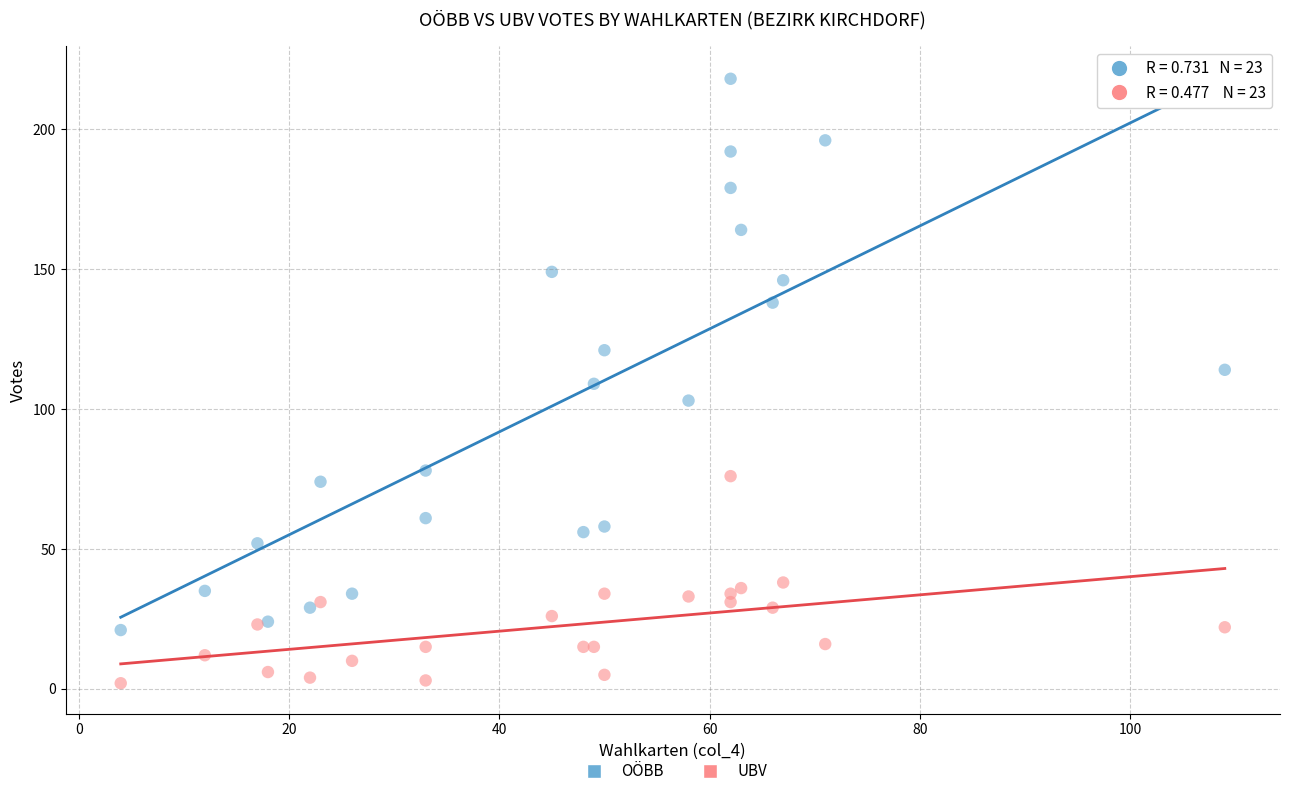

Which series reaches the minimum Y coordinate?

UBV